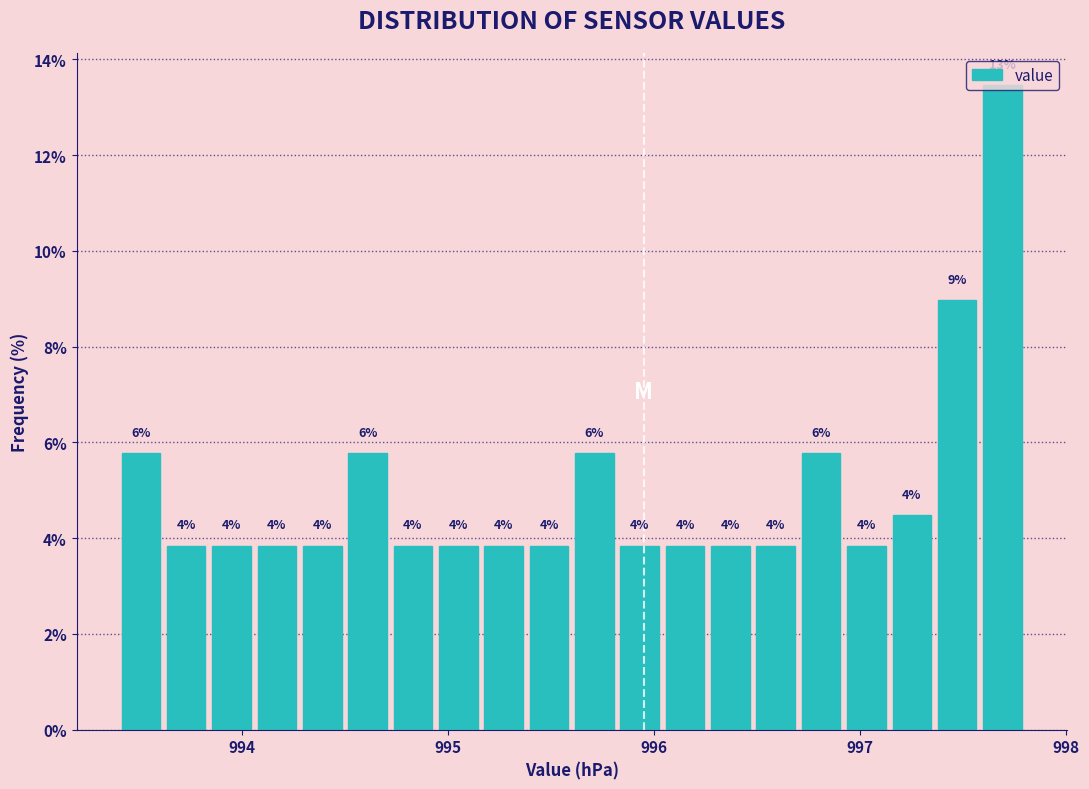

Read against the x-axis, roughly where is the centre of the tallest bar?

997.7